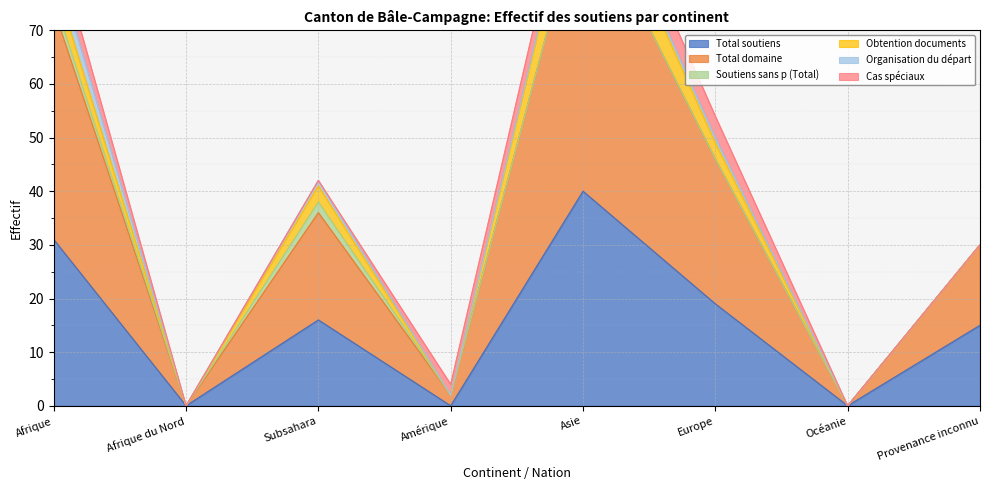

What is the label of the 6th point from the right?

Subsahara